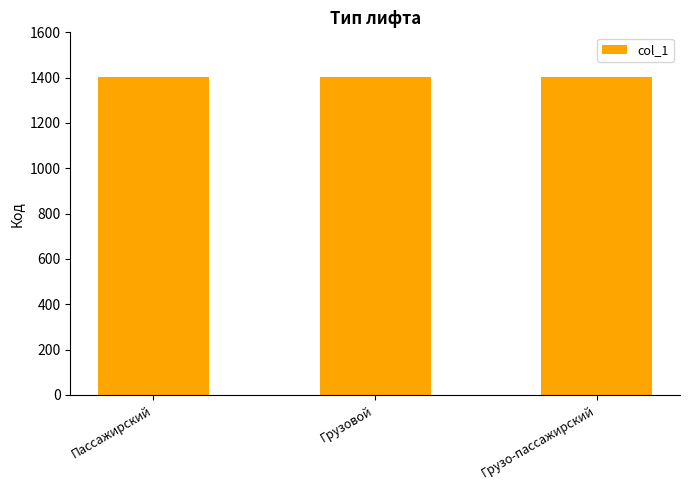

Is it true that the value at Грузовой is 525?

False